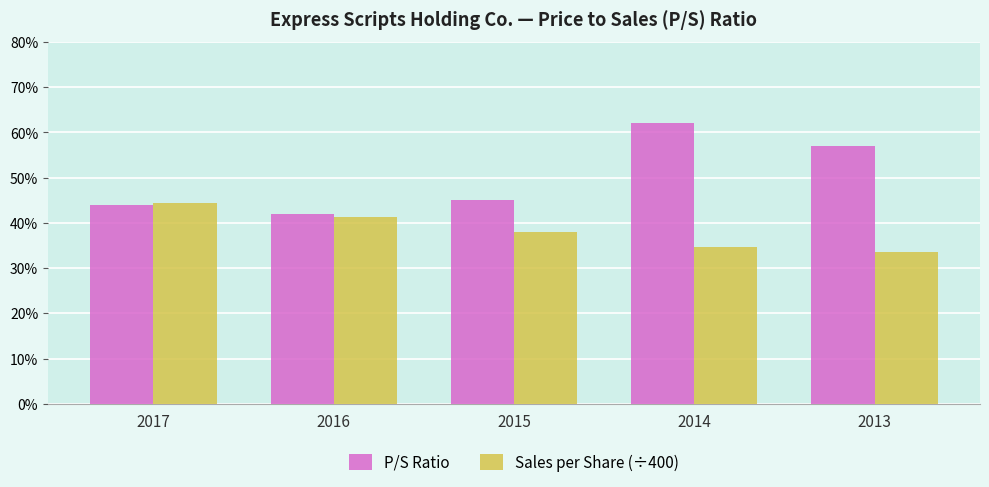

What is the greatest value displayed?

0.6